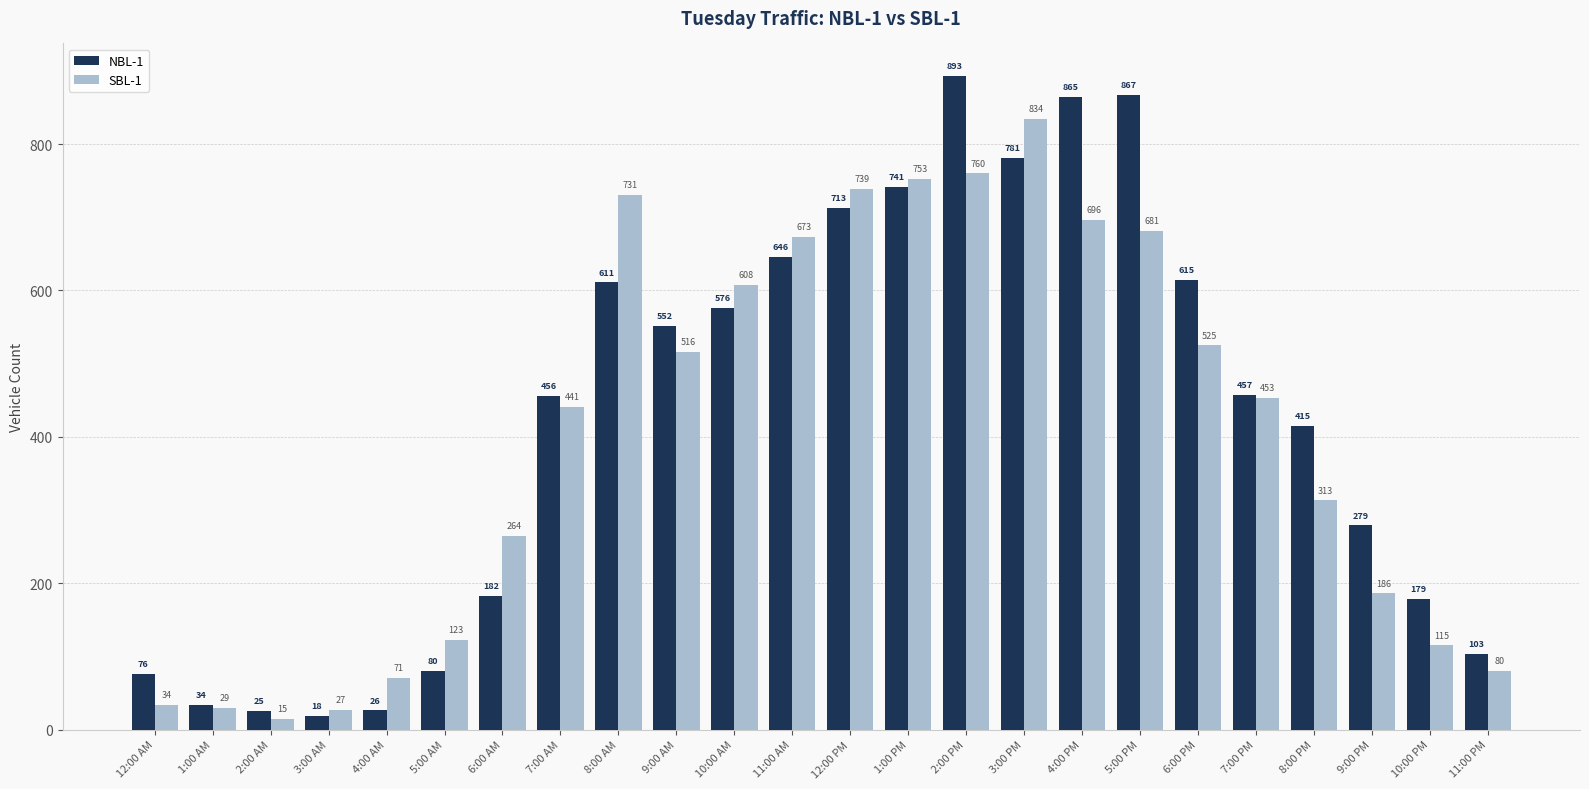

Rank the categories by NBL-1 value from lowest to highest.

3:00 AM, 2:00 AM, 4:00 AM, 1:00 AM, 12:00 AM, 5:00 AM, 11:00 PM, 10:00 PM, 6:00 AM, 9:00 PM, 8:00 PM, 7:00 AM, 7:00 PM, 9:00 AM, 10:00 AM, 8:00 AM, 6:00 PM, 11:00 AM, 12:00 PM, 1:00 PM, 3:00 PM, 4:00 PM, 5:00 PM, 2:00 PM